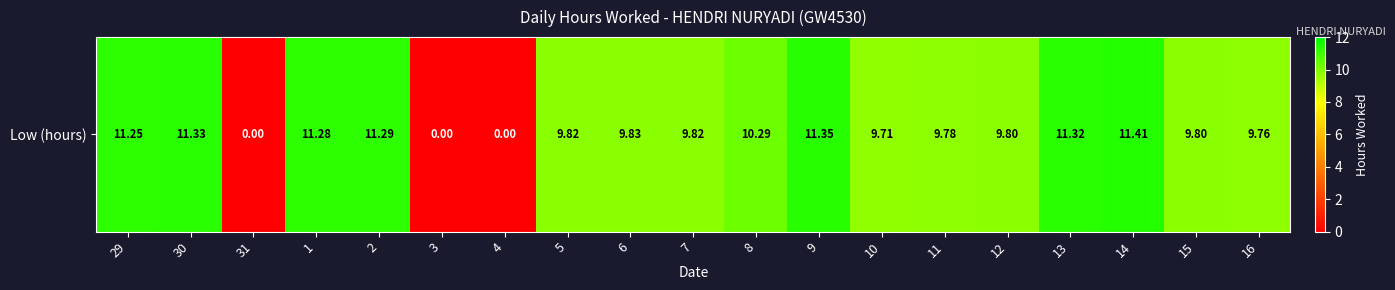

The chart shows a value of 9.8 at 5. True or false?

True